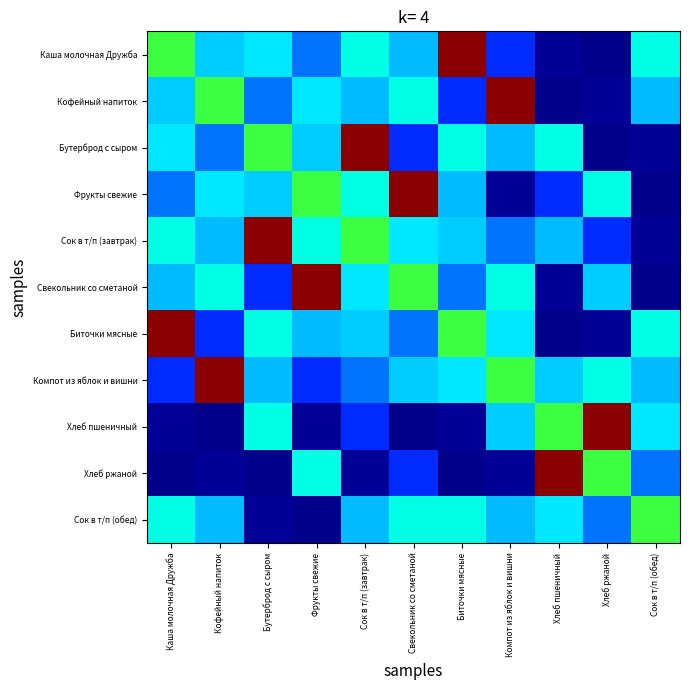

At which category is the sum across all series the highest?

Сок в т/п (завтрак)